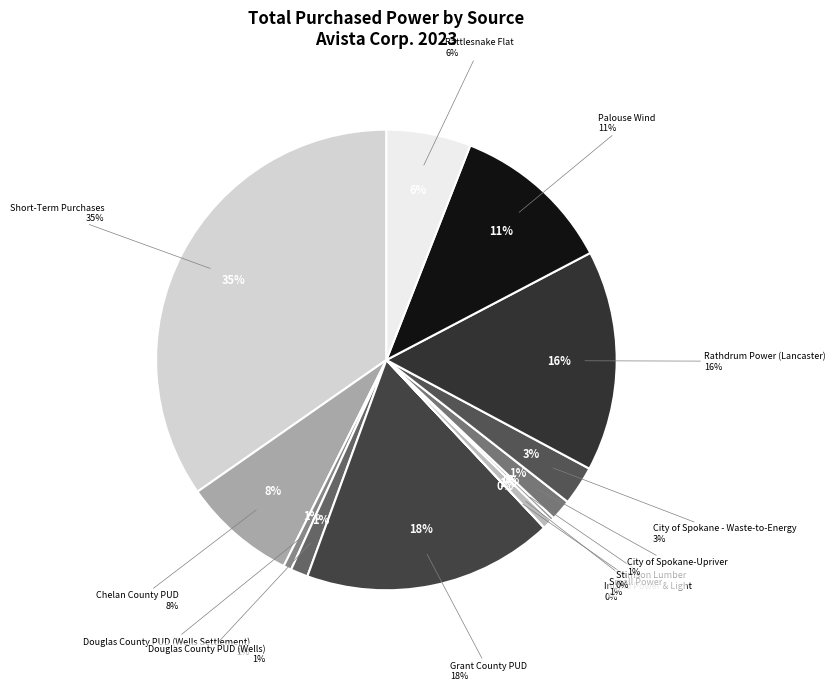

True or false: Rattlesnake Flat accounts for 6% of the total.

True